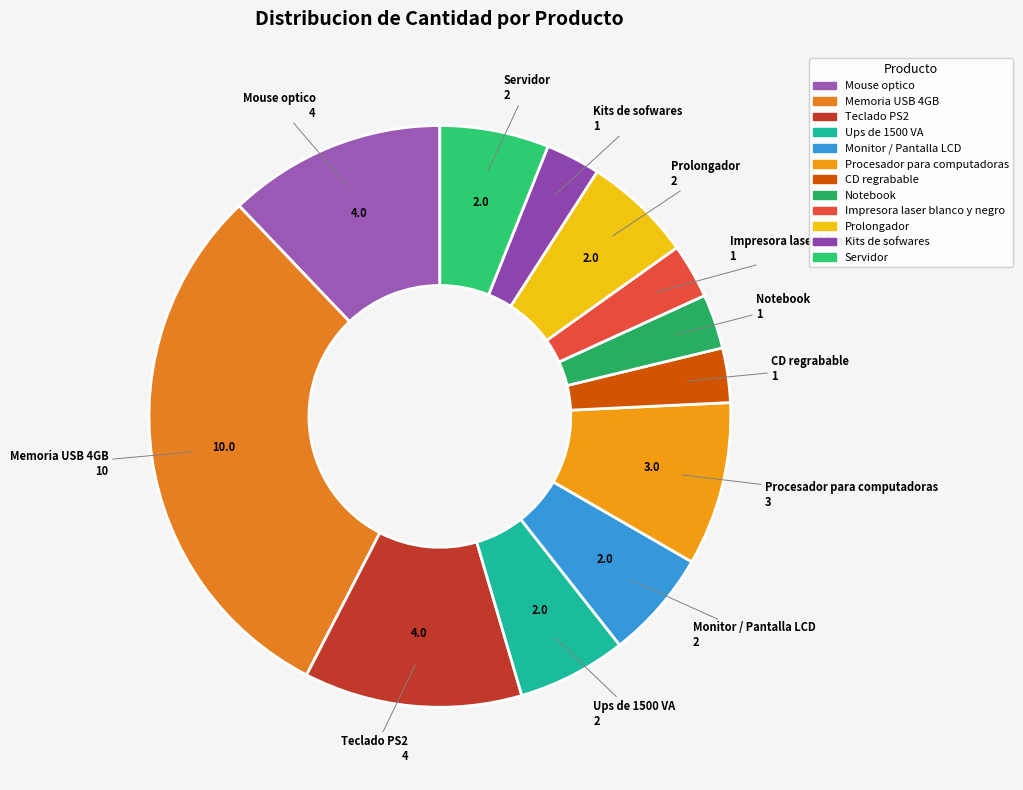

Which category has the biggest portion of the pie?

Memoria USB 4GB